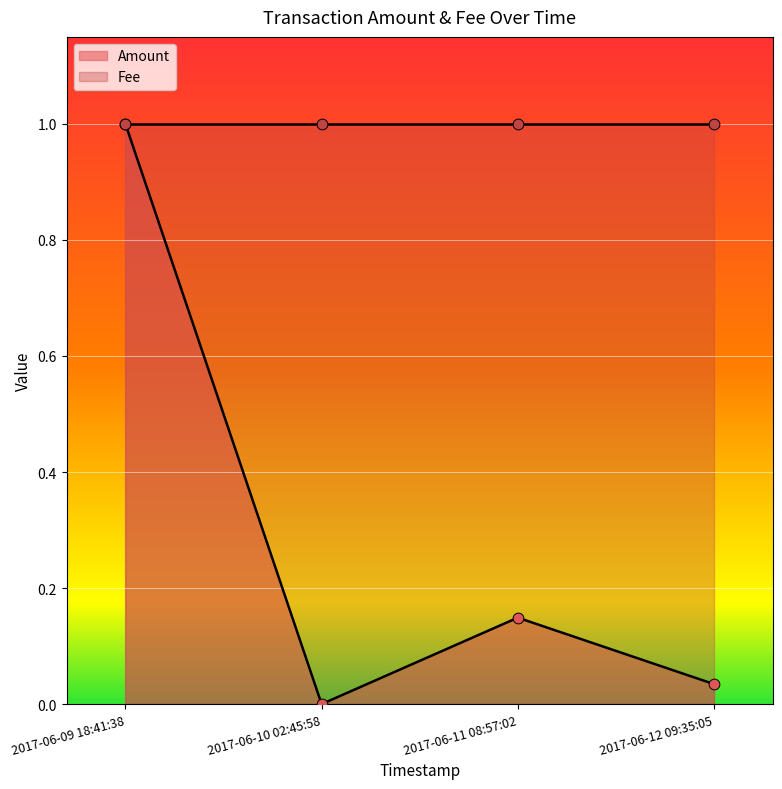

What are all the series names shown in the legend?

Amount, Fee